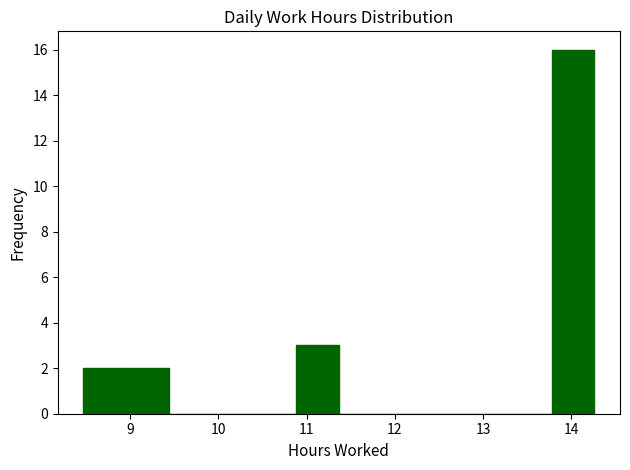

How tall is the bar that spans 13.8 to 14.3 on the x-axis? Neither the bar edges nor the heights are printed on the chart, so give them approximately, as read against the axes.

16